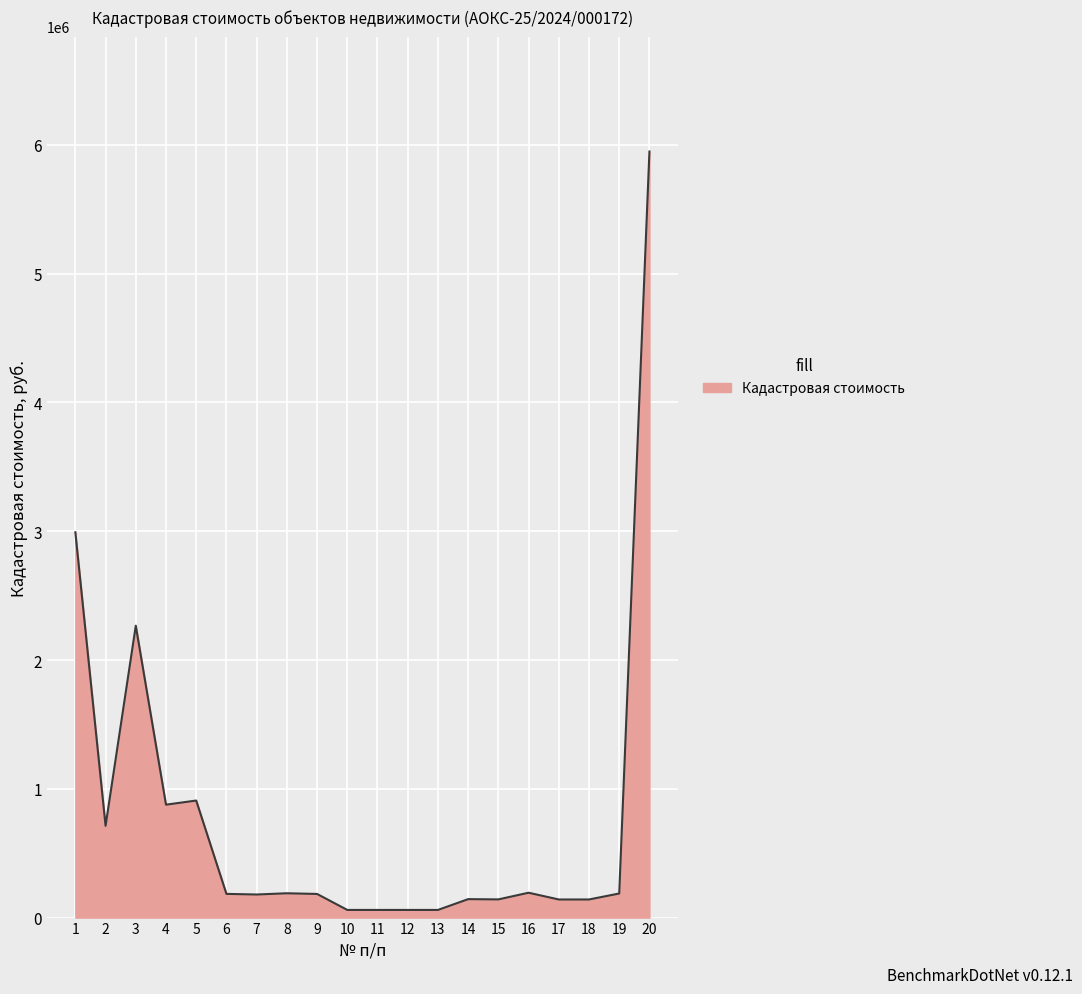

What is the maximum value shown in the chart?

5948676.4